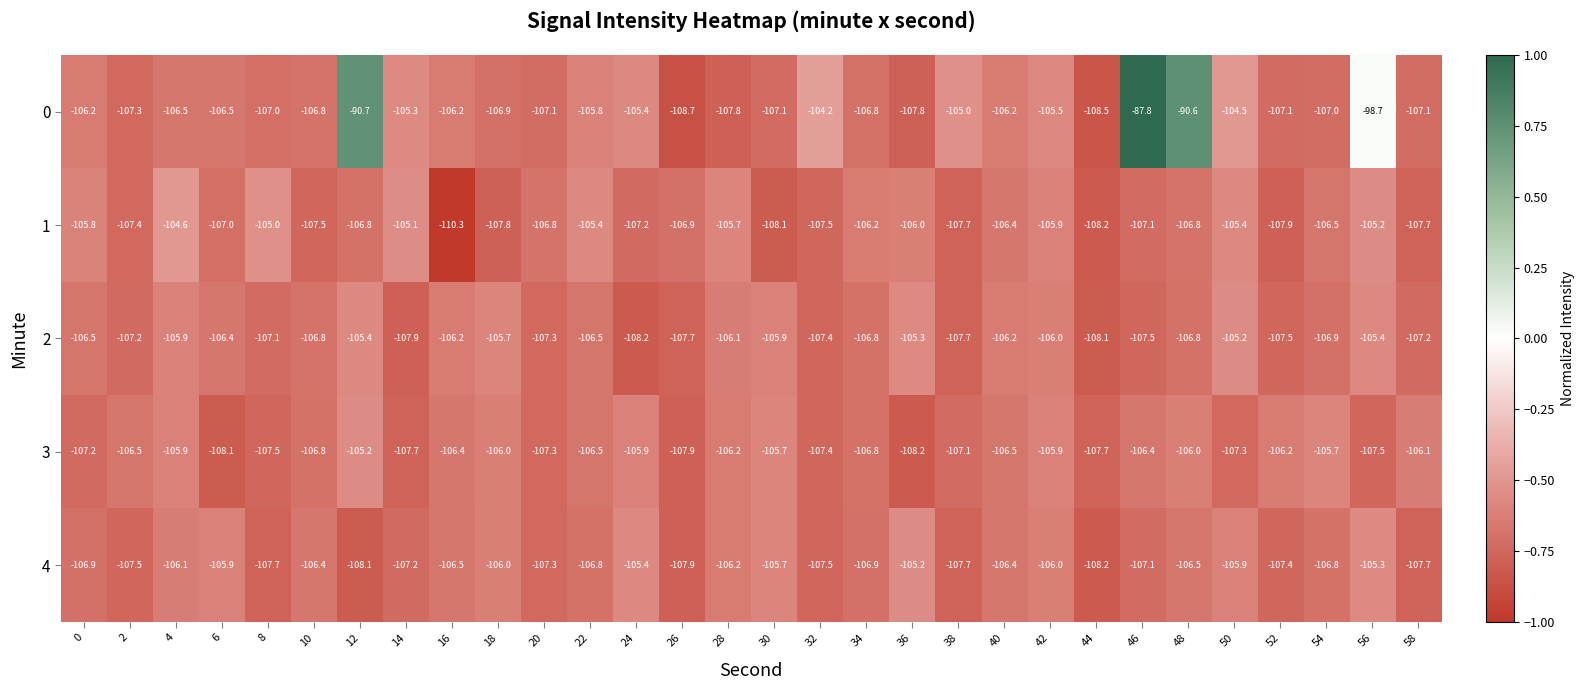

Which category has the lowest value across all series?

16